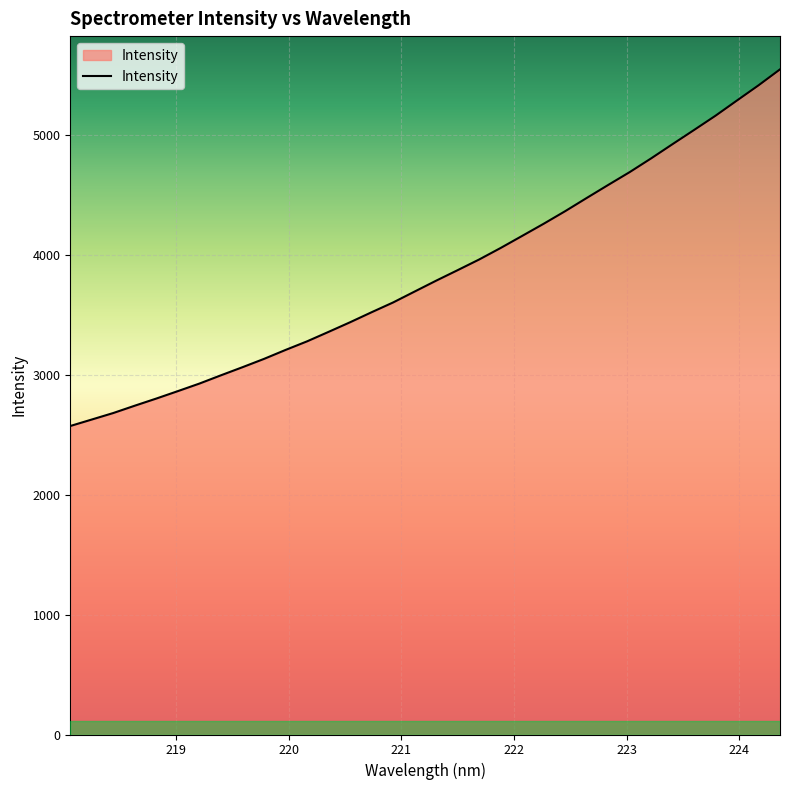

What is the smallest value displayed?

2574.4